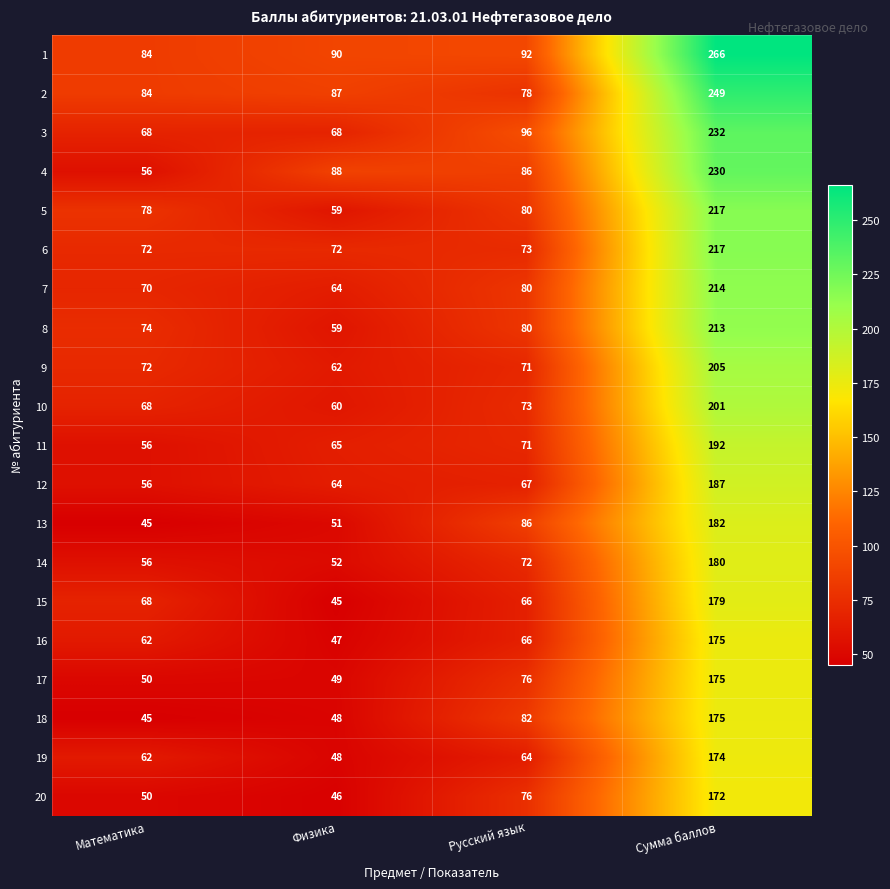

Rank the categories by 15 value from highest to lowest.

Сумма баллов, Математика, Русский язык, Физика